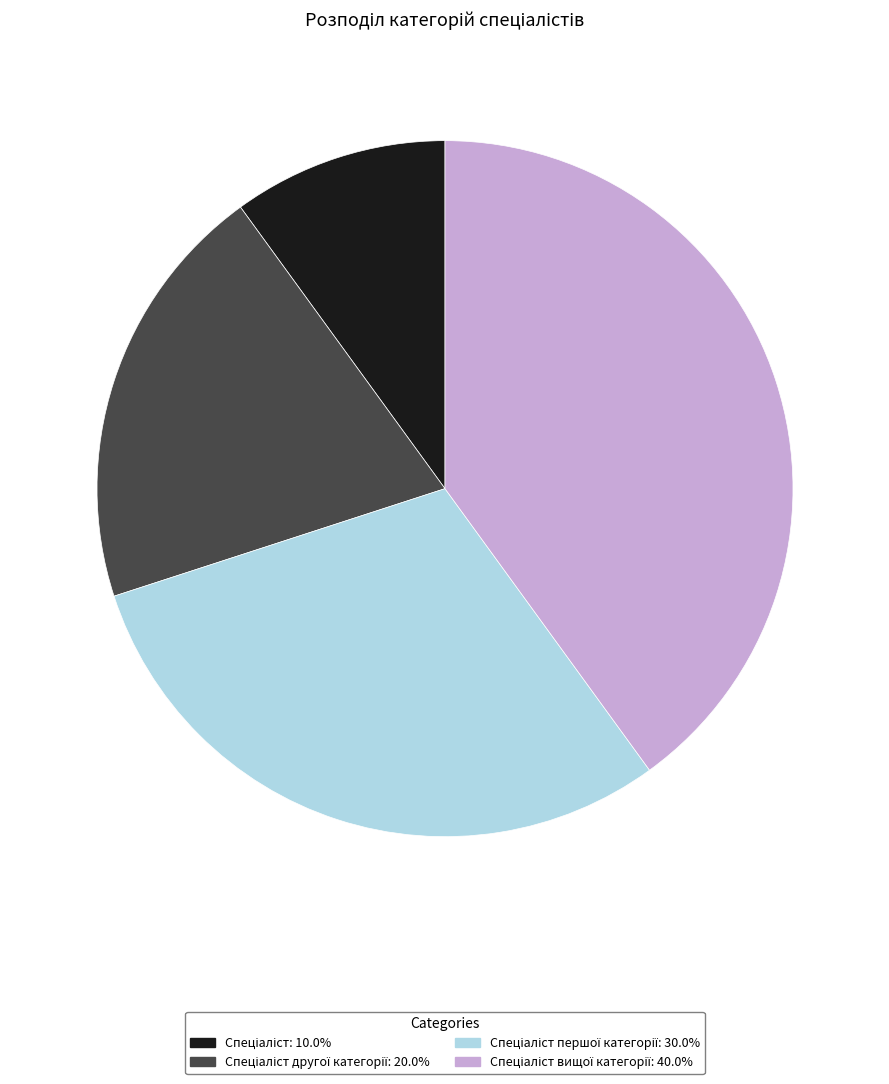

Is there a majority slice in this chart?

No